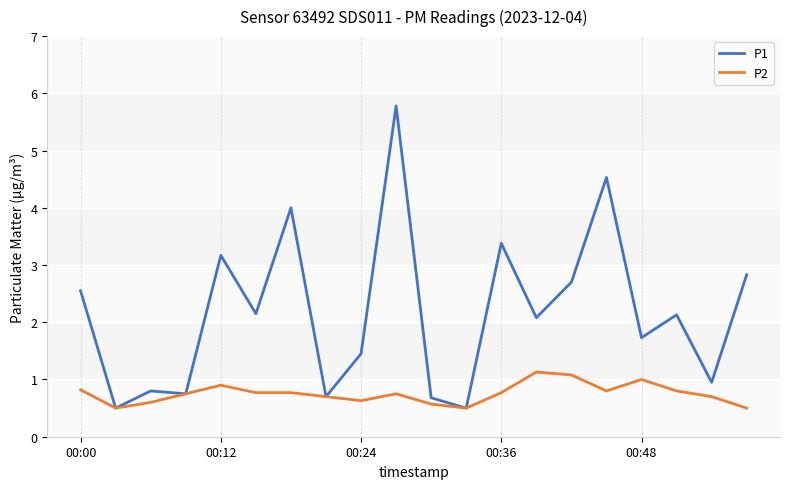

In P1, how many points are higher than both neighbors (excluding endpoints)?

7